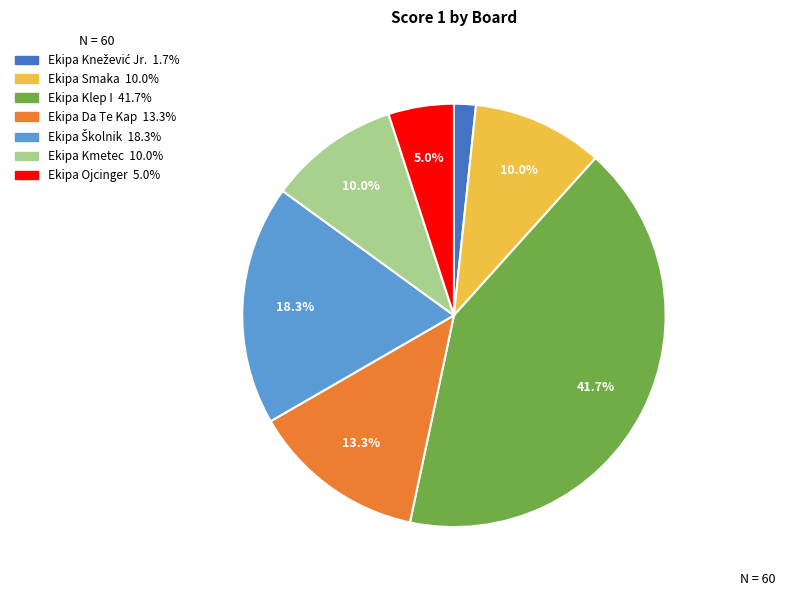

Is there a majority slice in this chart?

No